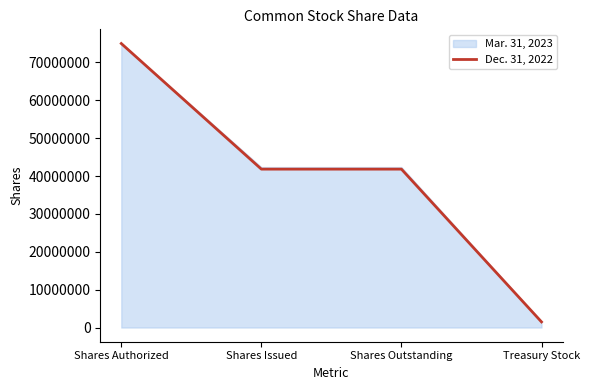

True or false: Dec. 31, 2022 has a value of 41830000 at Shares Outstanding.

True